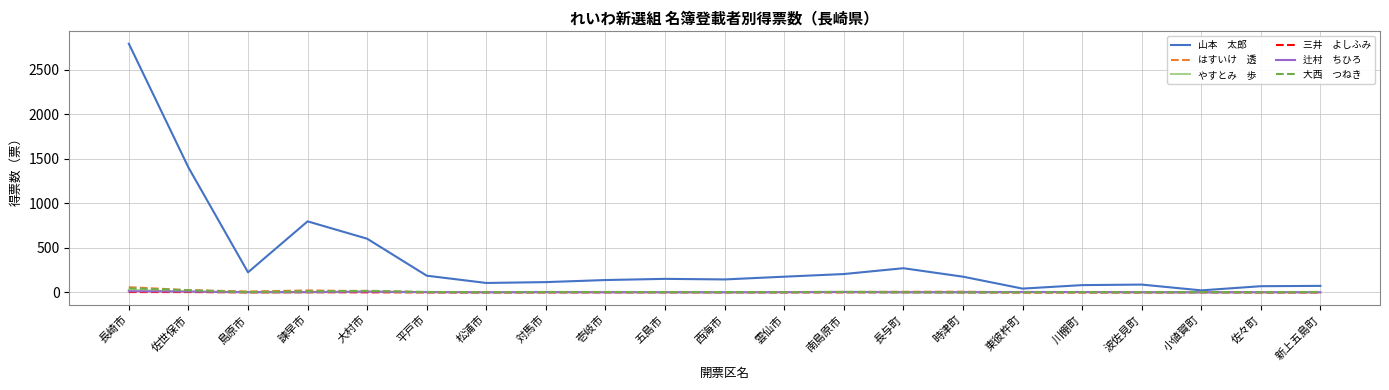

At which category is the sum across all series the highest?

長崎市